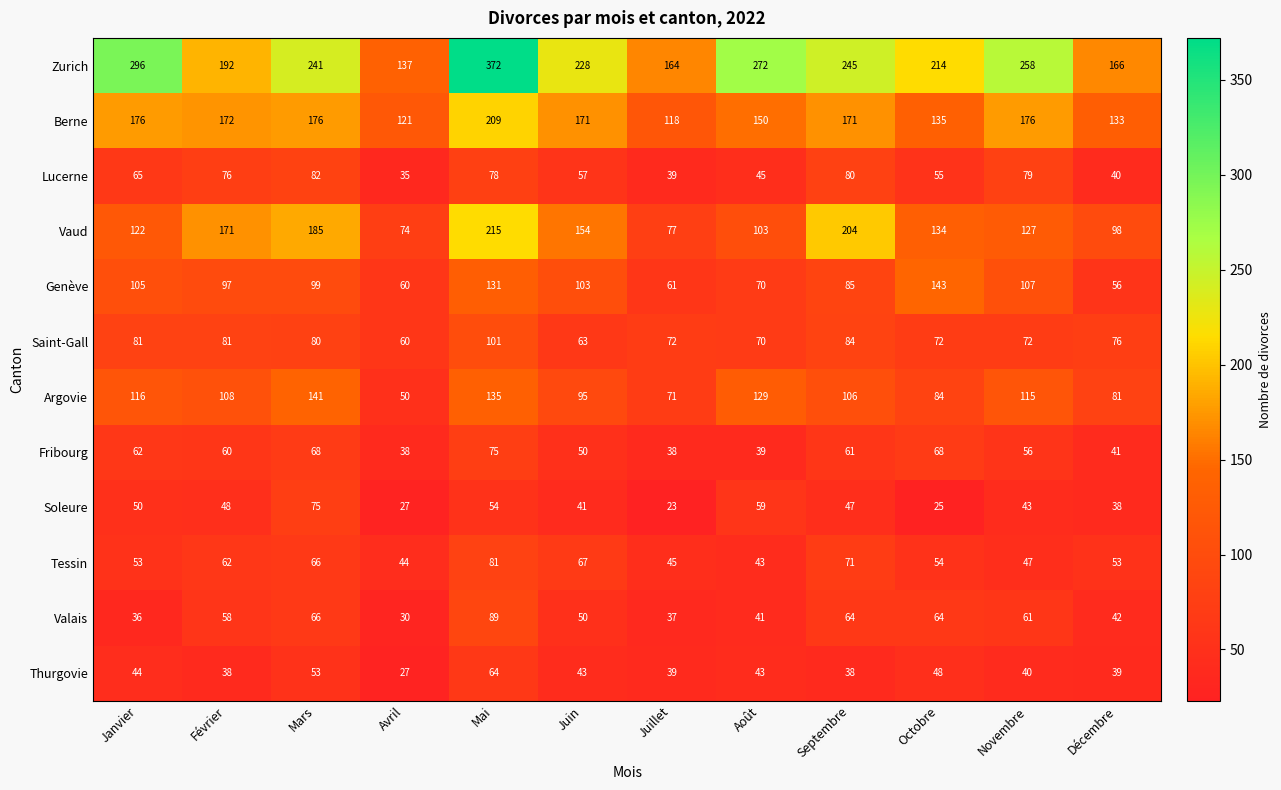

What value does the Genève series have at Janvier?

105